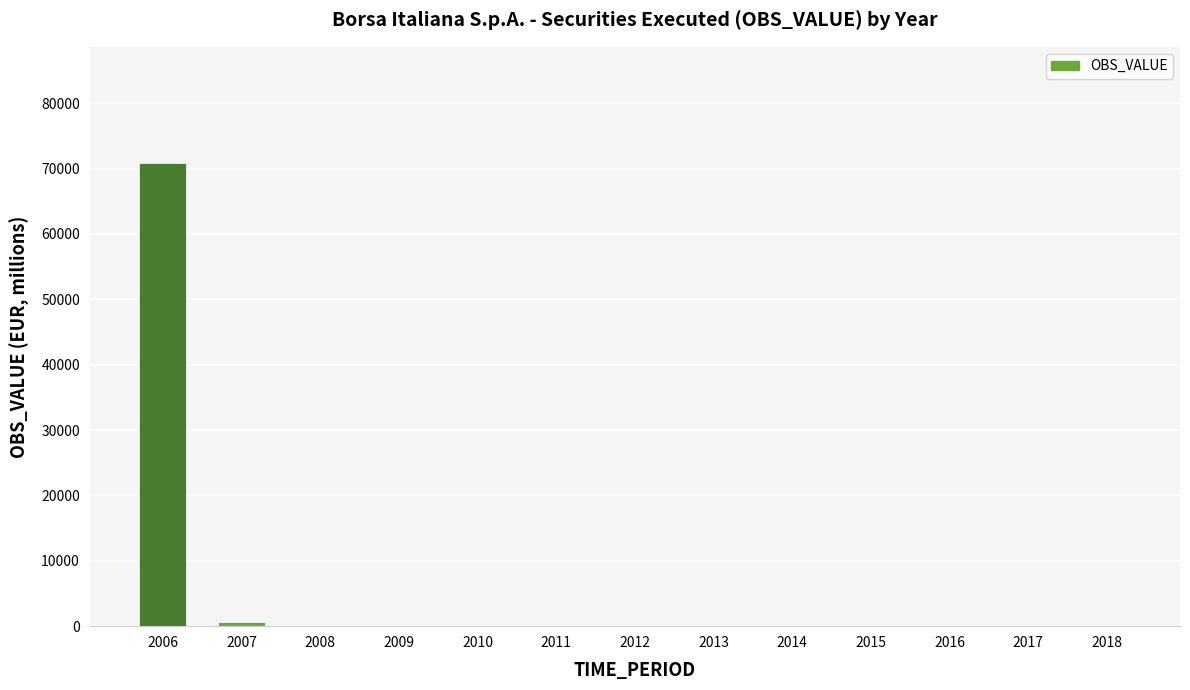

What is the maximum value shown in the chart?

70900